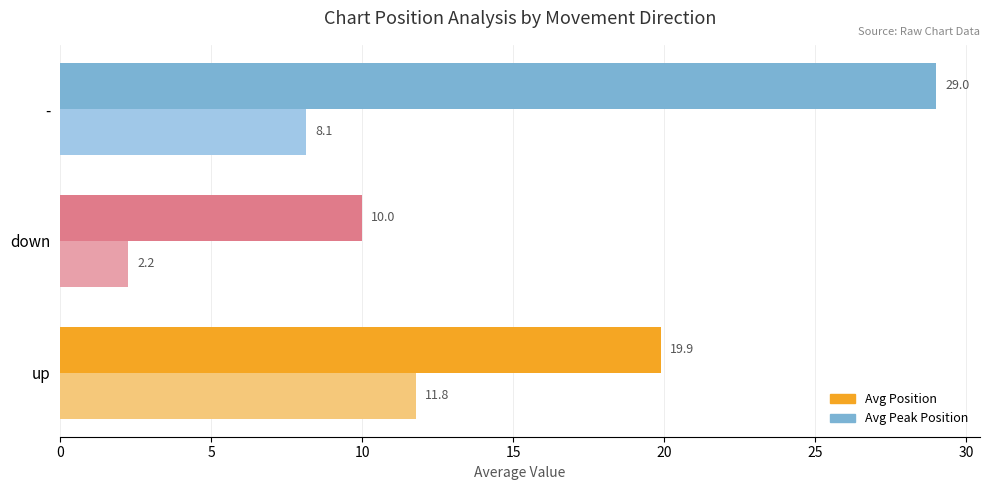

What are all the series names shown in the legend?

Avg Position, Avg Peak Position